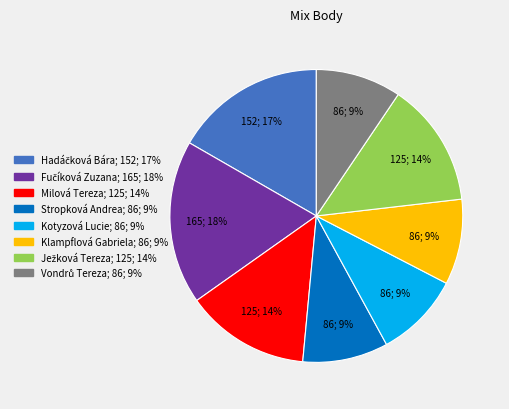

How many segments does this pie chart have?

8